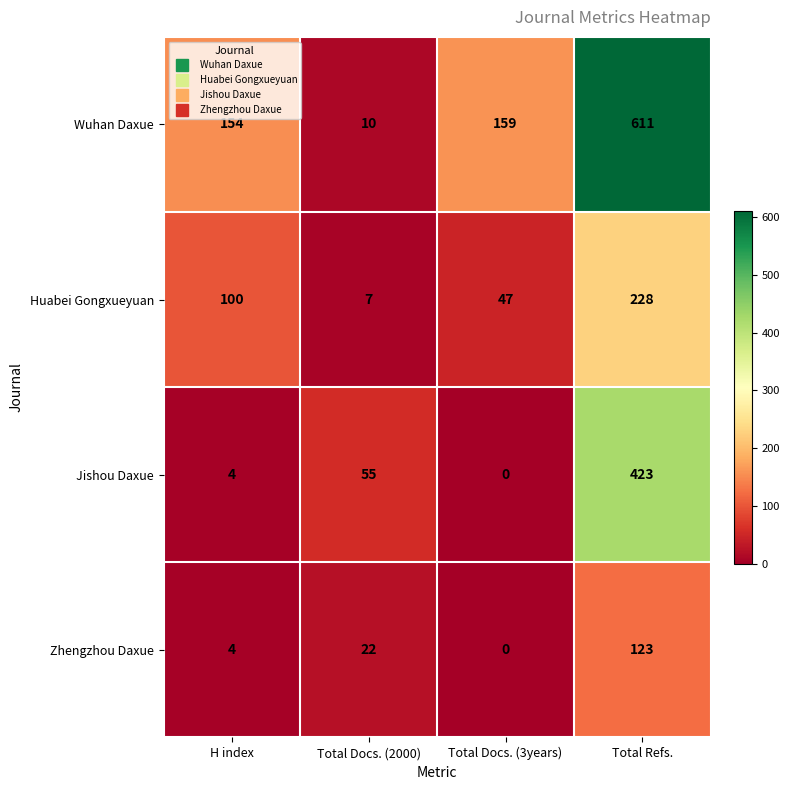

Which series changed the most between Total Docs. (2000) and Total Docs. (3years)?

Wuhan Daxue